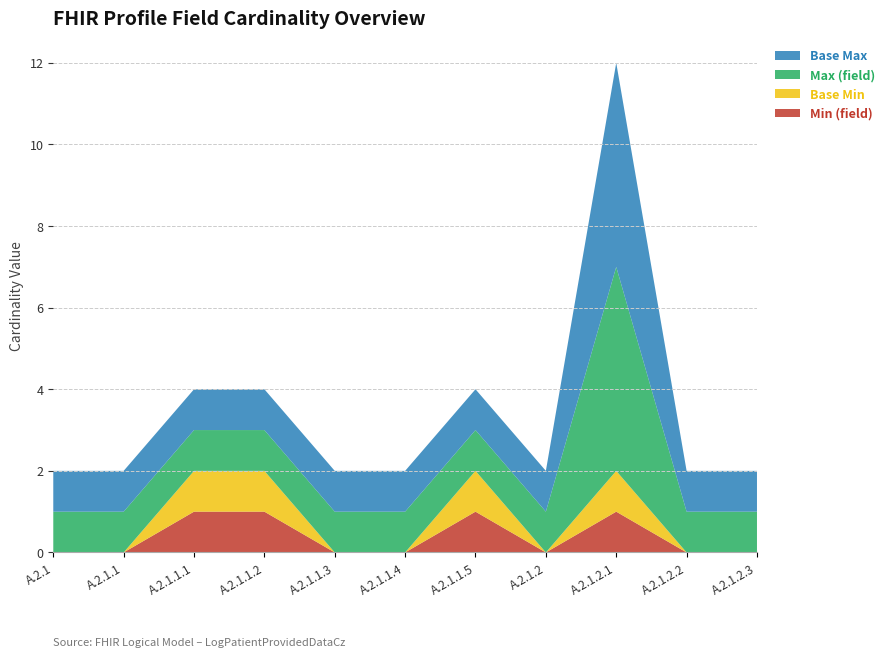

Reading left to right, list all the values displayed in this chart.

Min (field): 0	0	1	1	0	0	1	0	1	0	0
Base Min: 0	0	1	1	0	0	1	0	1	0	0
Max (field): 1	1	1	1	1	1	1	1	5	1	1
Base Max: 1	1	1	1	1	1	1	1	5	1	1